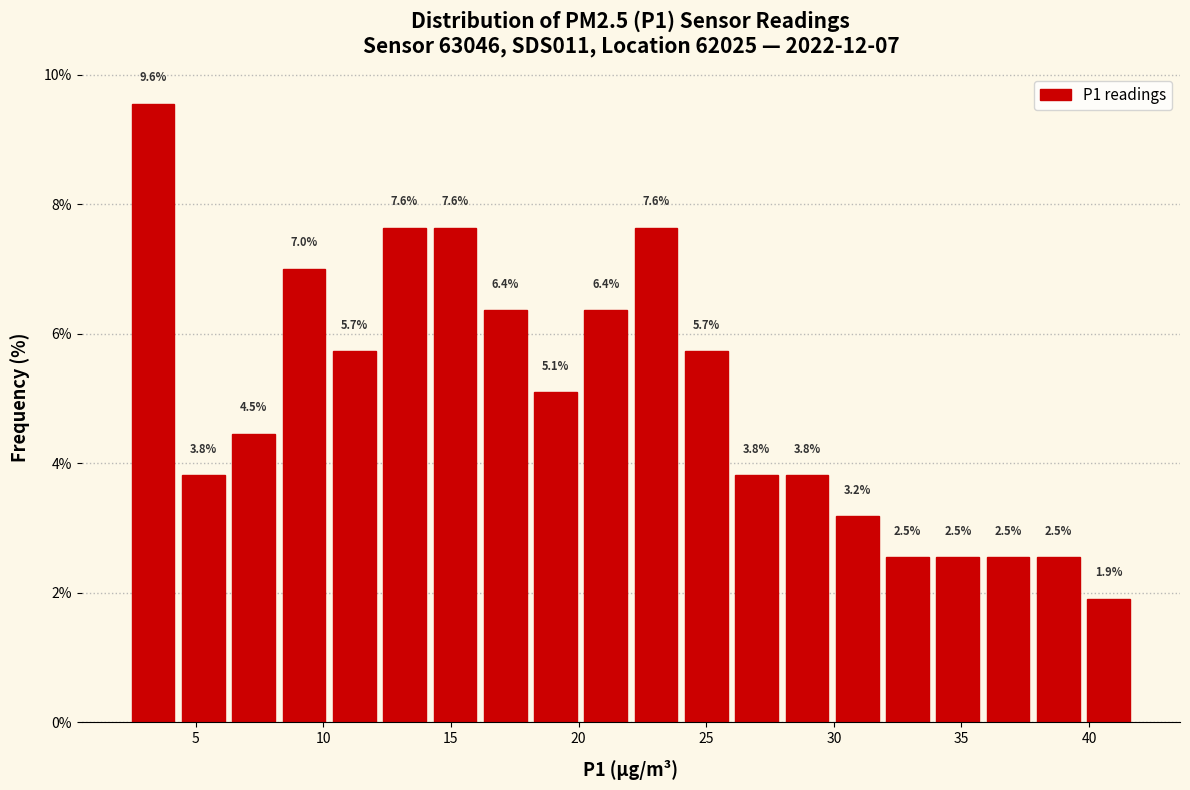

Read against the x-axis, roughly where is the centre of the tallest bar?

3.5